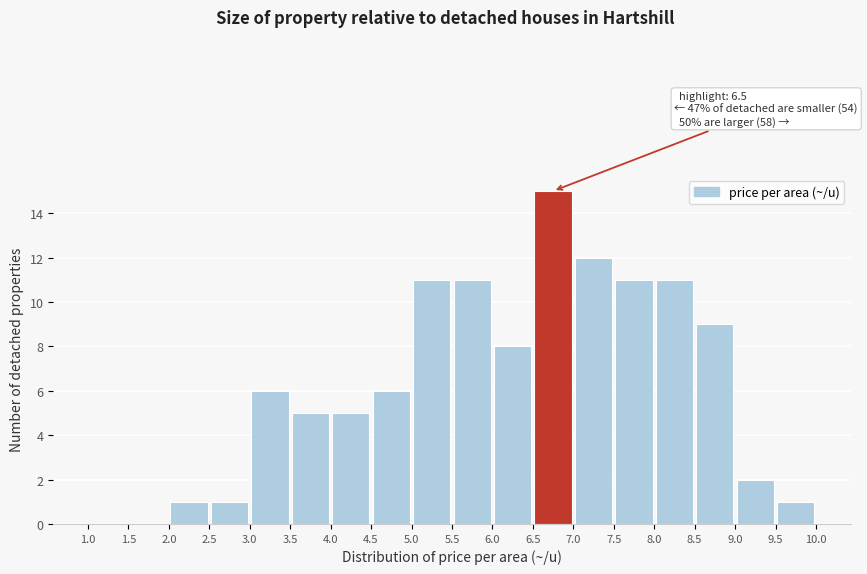

Which range on the x-axis has the tallest bar?

6.5 to 7.0